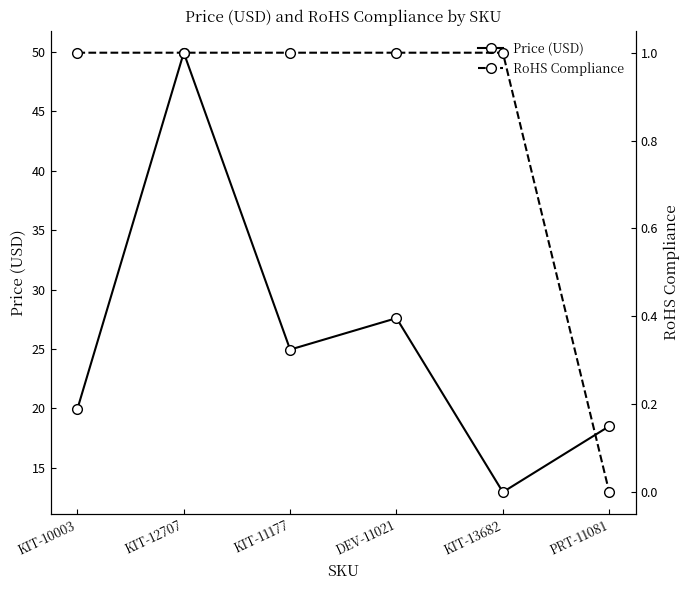

Reading left to right, list all the values displayed in this chart.

Price (USD): KIT-10003=19.9	KIT-12707=50.0	KIT-11177=24.9	DEV-11021=27.6	KIT-13682=12.9	PRT-11081=18.5
RoHS Compliance: KIT-10003=1.0	KIT-12707=1.0	KIT-11177=1.0	DEV-11021=1.0	KIT-13682=1.0	PRT-11081=0.0